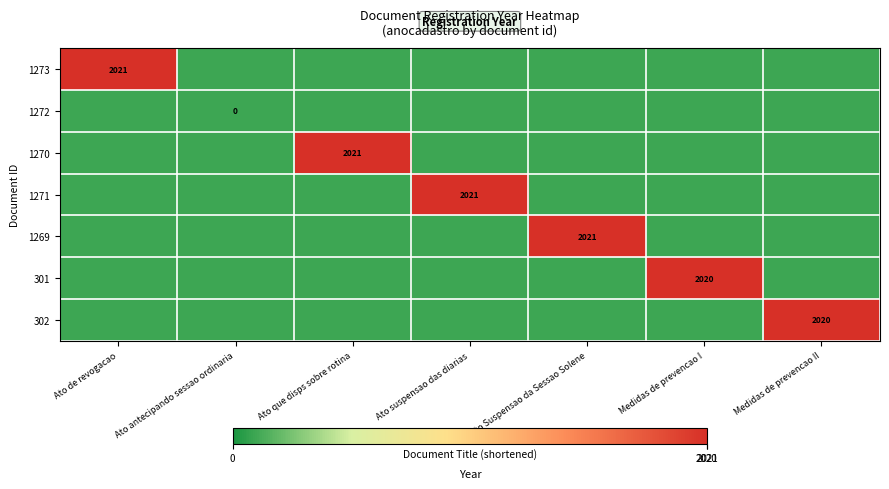

The value of 301 at Medidas de prevencao I is 3472. True or false?

False